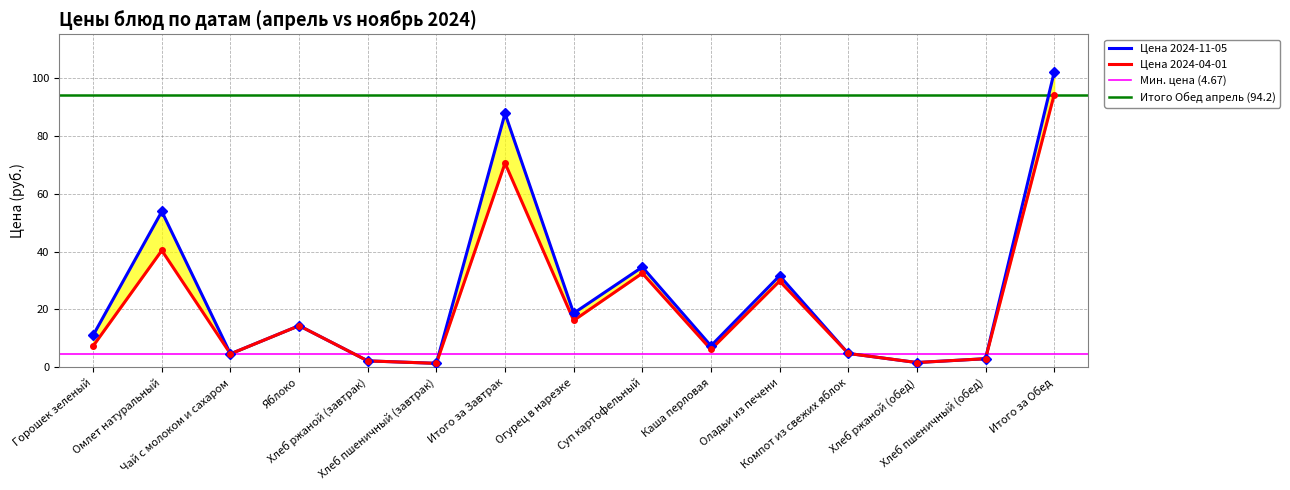

Where does the Цена 2024-11-05 series first go above 11?

Горошек зеленый